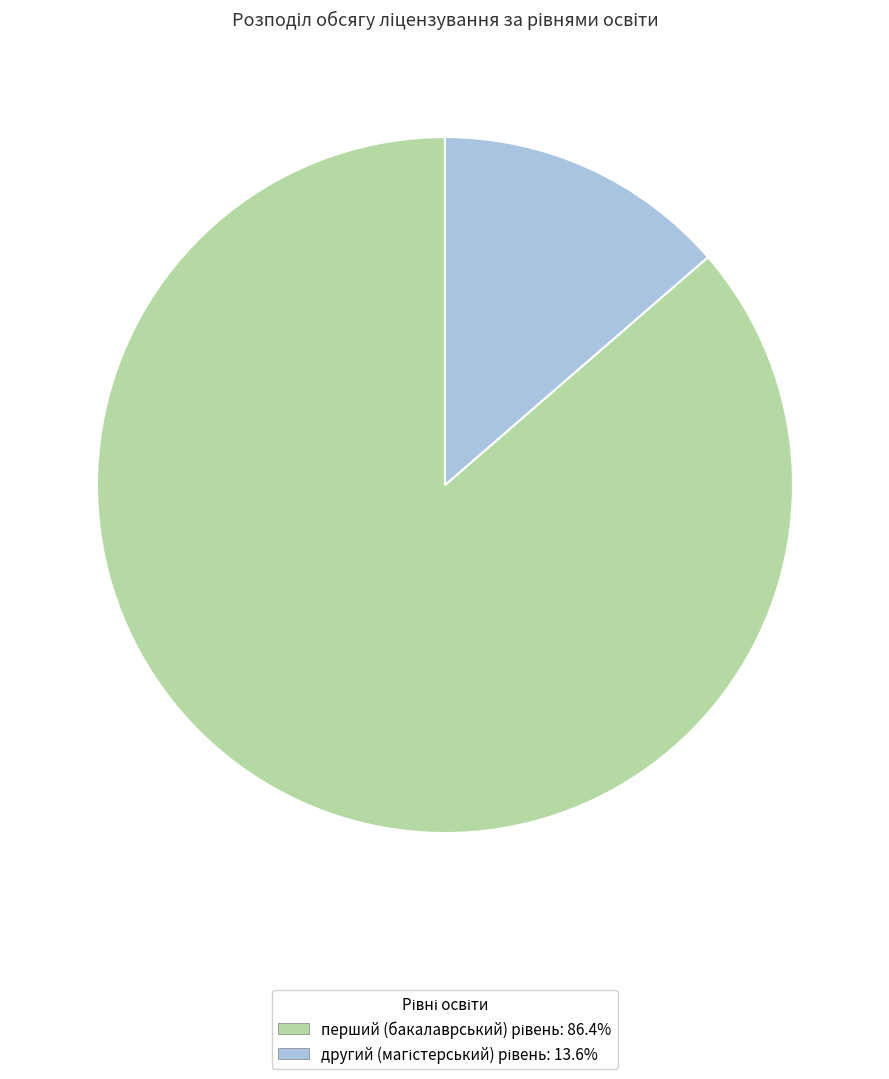

Does другий (магістерський) рівень account for over 50% of the chart?

No